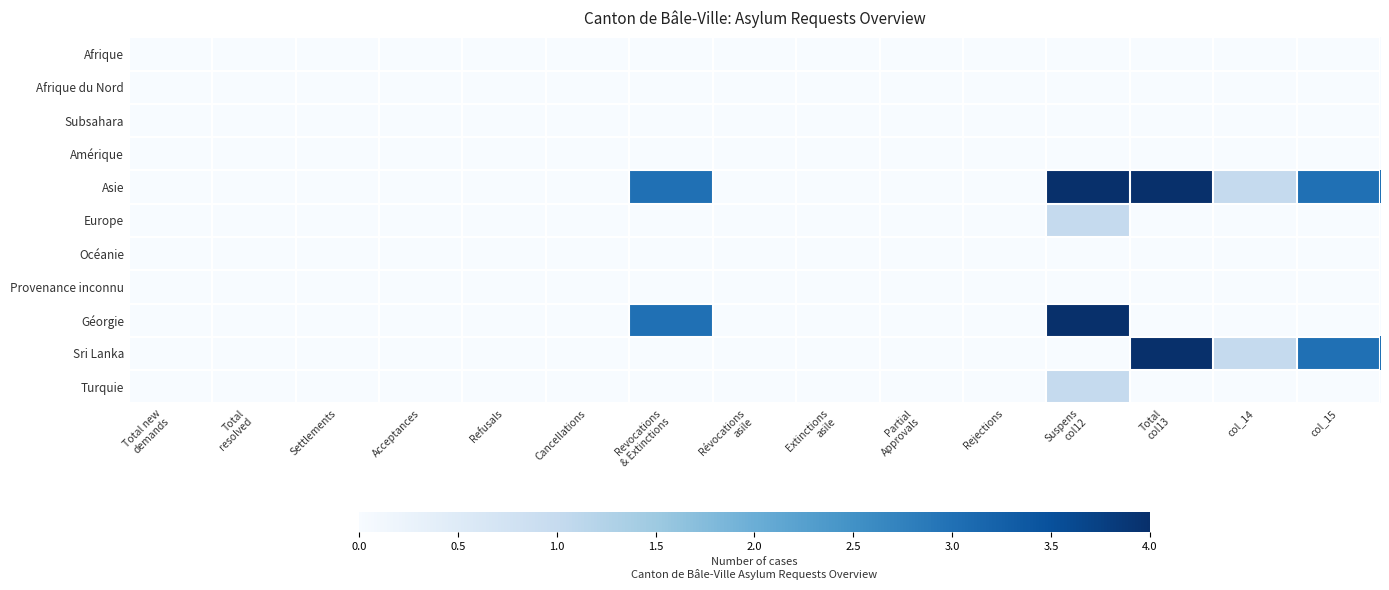

How many Turquie values are between 0 and 1?

15